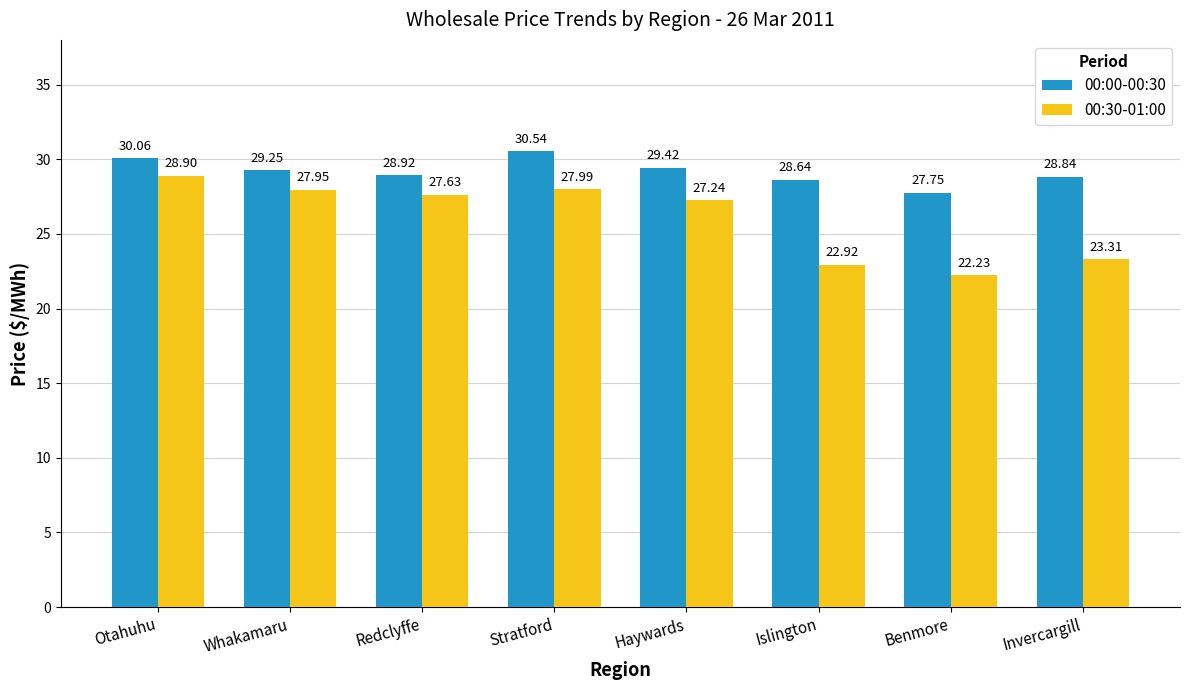

How many data points in 00:30-01:00 are less than 27?

3